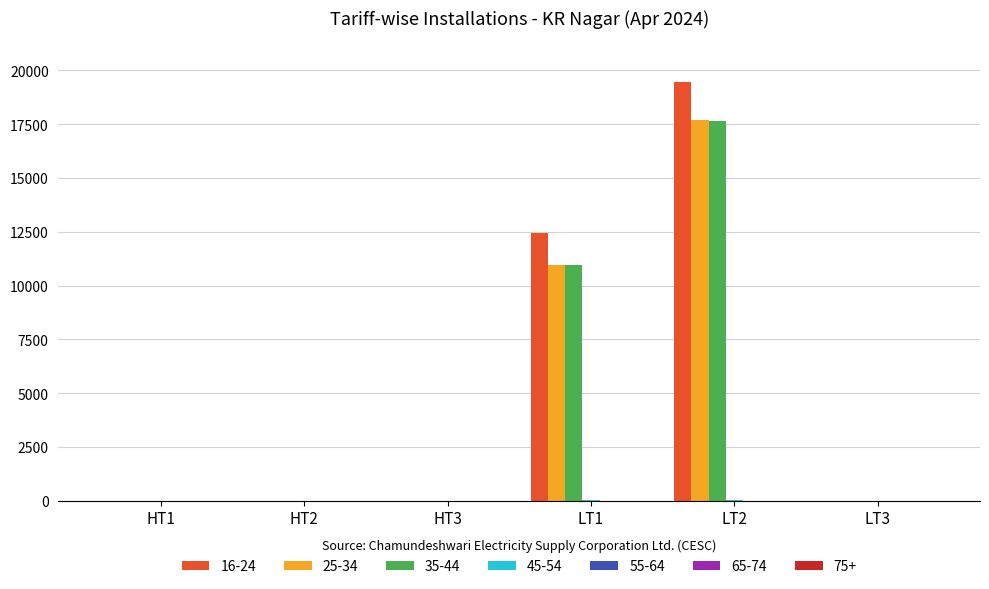

At which label does 25-34 reach its peak?

LT2